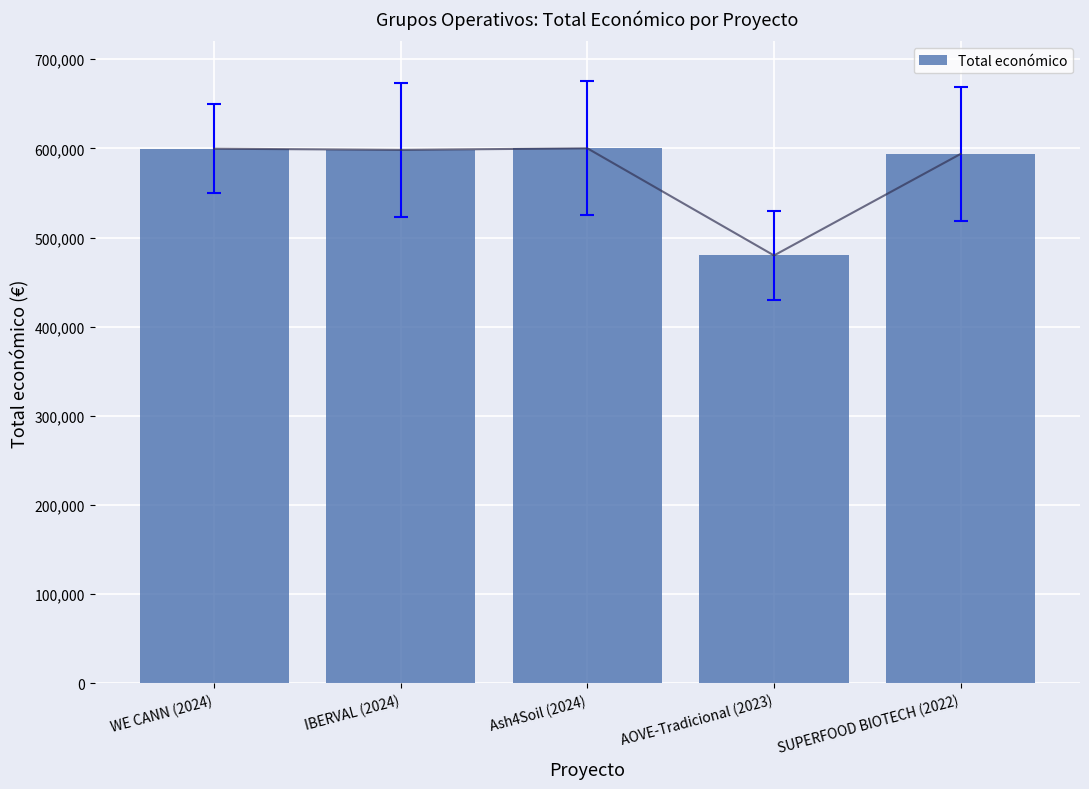

What is the change in value from IBERVAL (2024) to Ash4Soil (2024)?

+1697